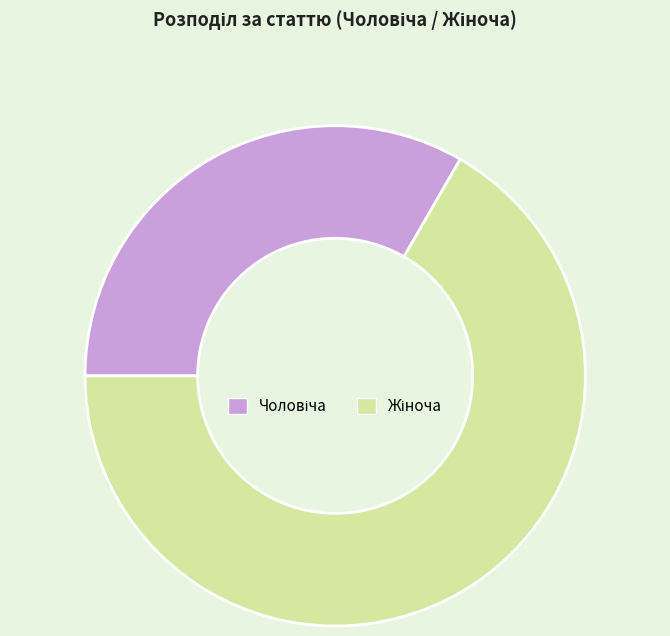

Does any single category account for the majority?

Yes